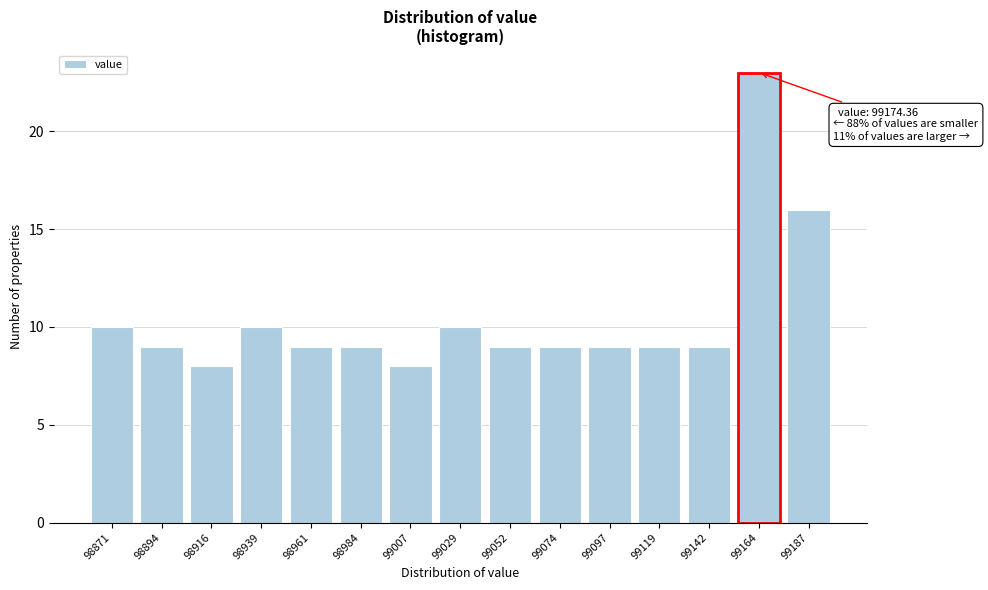

Reading right to left, extract all data points from this chart.

16	23	9	9	9	9	9	10	8	9	9	10	8	9	10